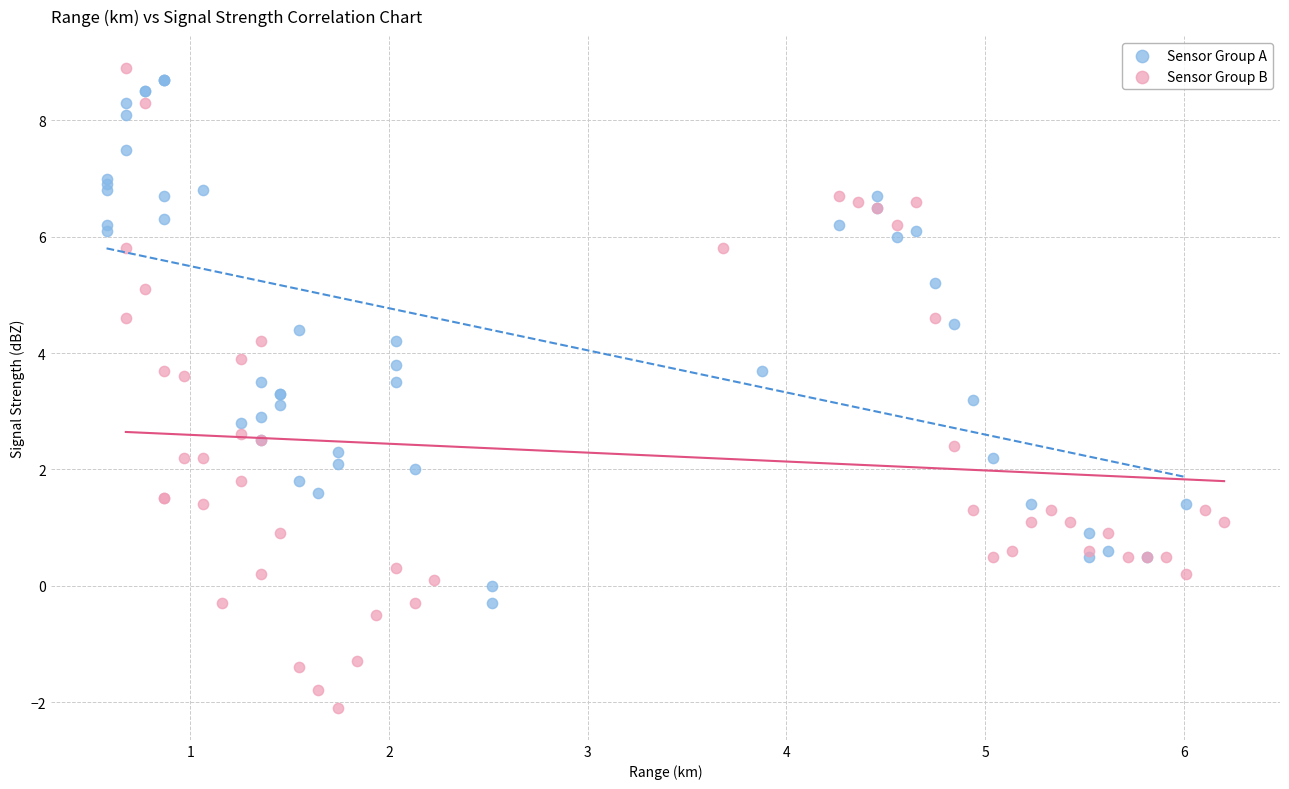

What are all the series names shown in the legend?

Sensor Group A, Sensor Group B